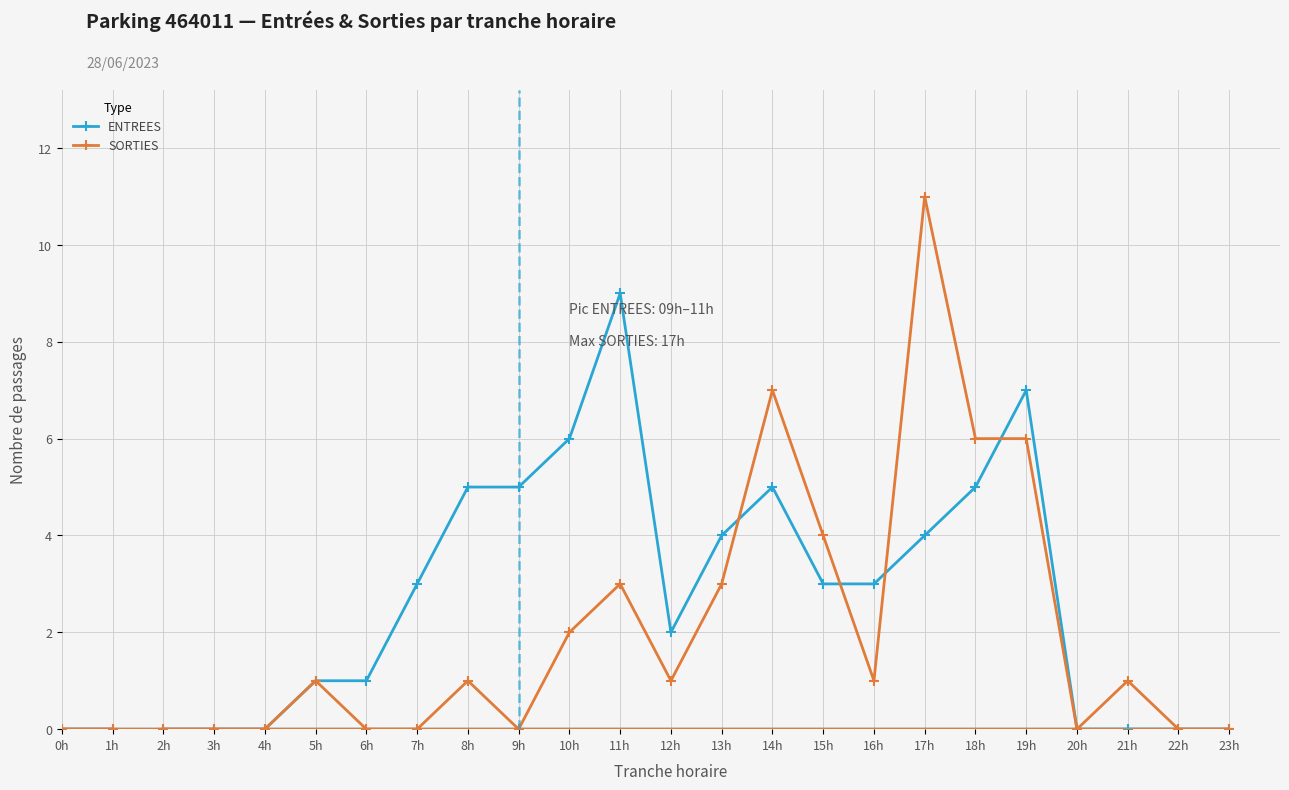

How many values in ENTREES are above zero?

15